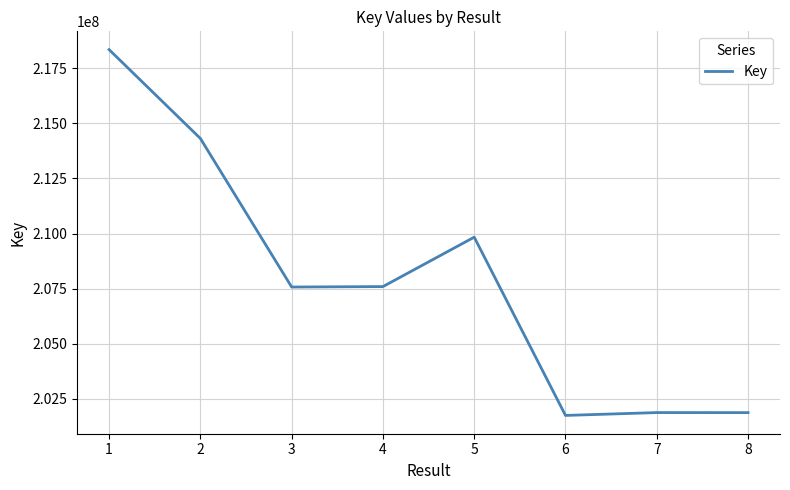

True or false: there are more than 2 points higher than both neighbors.

False